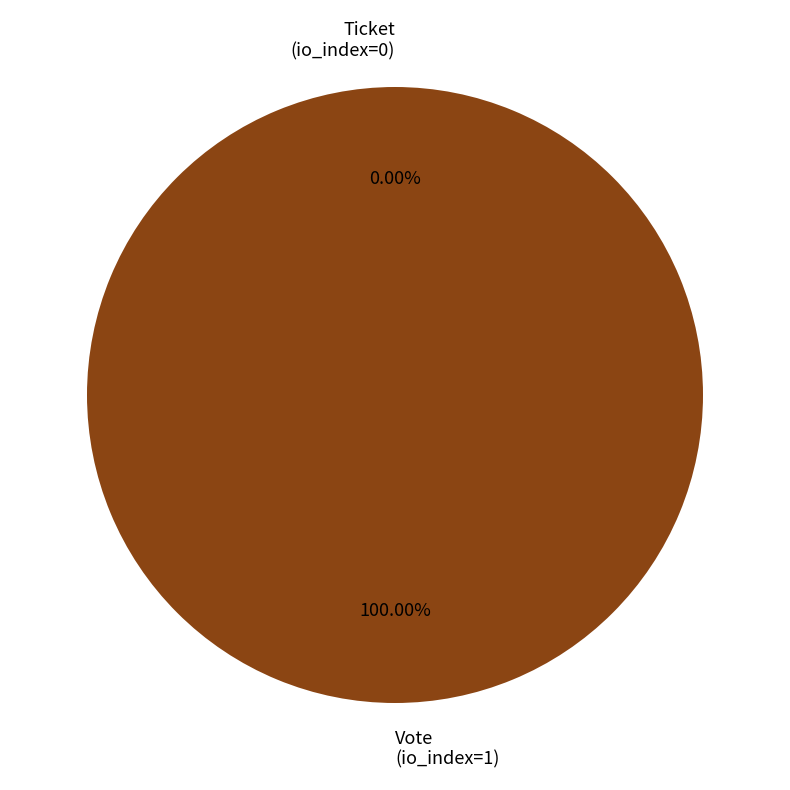

The Ticket slice represents 0% of the pie. True or false?

True